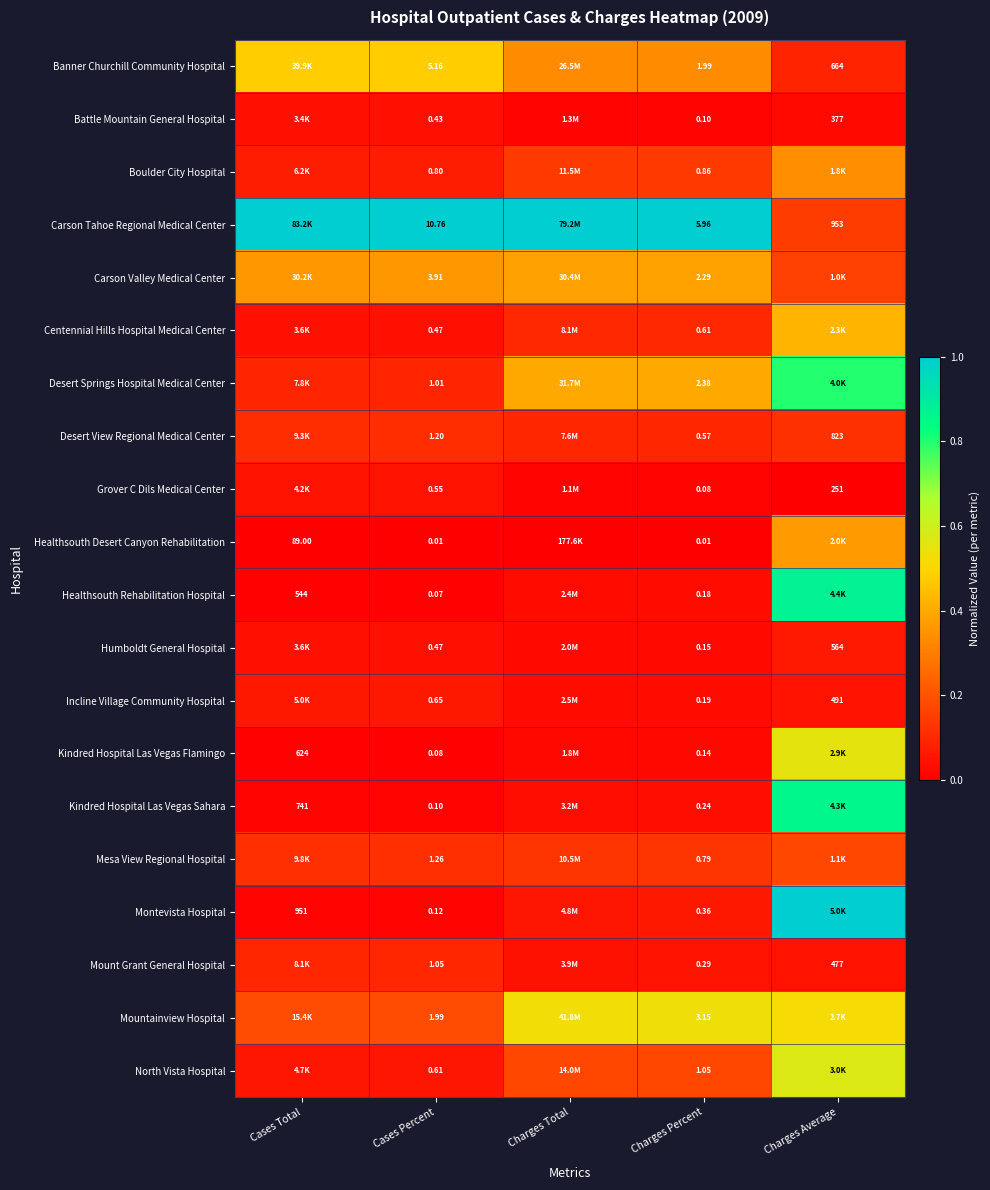

At Charges Percent, list the series in order from largest to smallest.

Carson Tahoe Regional Medical Center, Mountainview Hospital, Desert Springs Hospital Medical Center, Carson Valley Medical Center, Banner Churchill Community Hospital, North Vista Hospital, Boulder City Hospital, Mesa View Regional Hospital, Centennial Hills Hospital Medical Center, Desert View Regional Medical Center, Montevista Hospital, Mount Grant General Hospital, Kindred Hospital Las Vegas Sahara, Incline Village Community Hospital, Healthsouth Rehabilitation Hospital, Humboldt General Hospital, Kindred Hospital Las Vegas Flamingo, Battle Mountain General Hospital, Grover C Dils Medical Center, Healthsouth Desert Canyon Rehabilitation